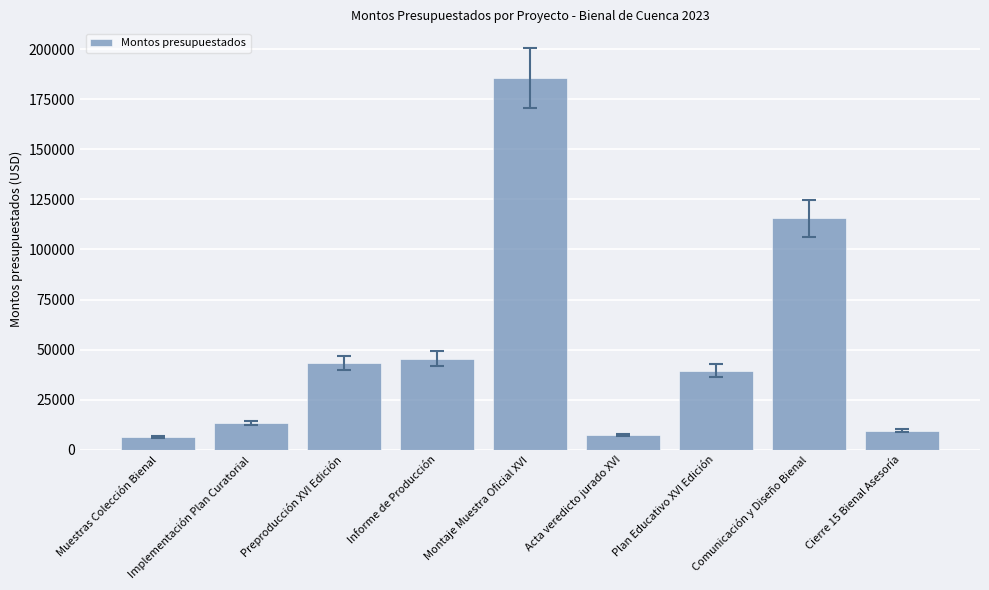

Approximately how many times larger is the value at Muestras Colección Bienal compared to Cierre 15 Bienal Asesoría?

0.7